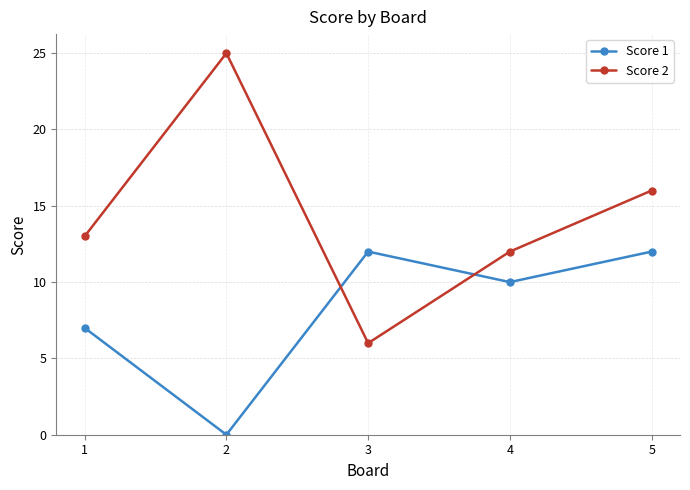

Which series has the widest spread of values?

Score 2